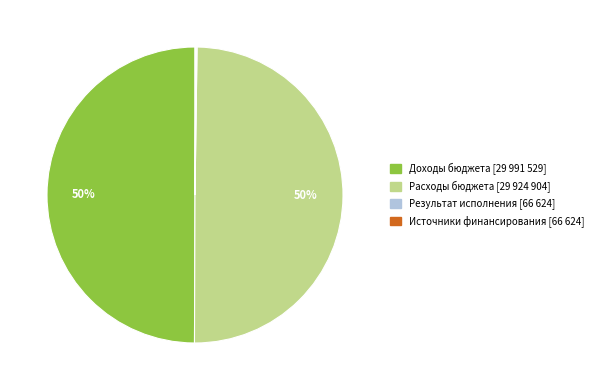

True or false: Доходы бюджета accounts for 62% of the total.

False